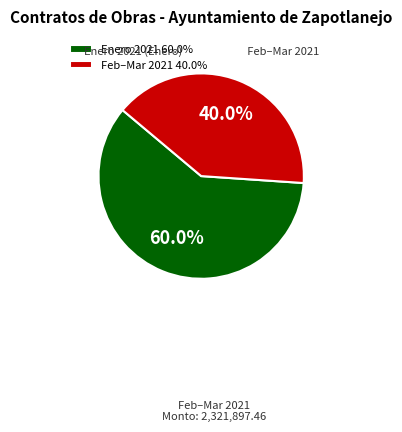

Approximately how many times larger is the value at Feb–Mar 2021 40.0% compared to Enero 2021 60.0%?

0.7